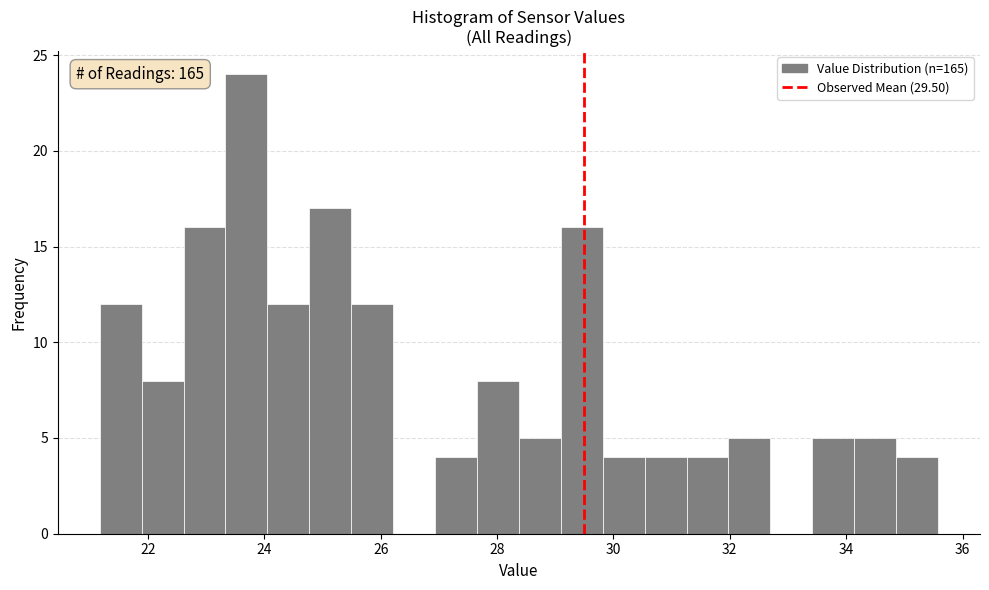

Read against the x-axis, roughly where is the centre of the tallest bar?

23.6